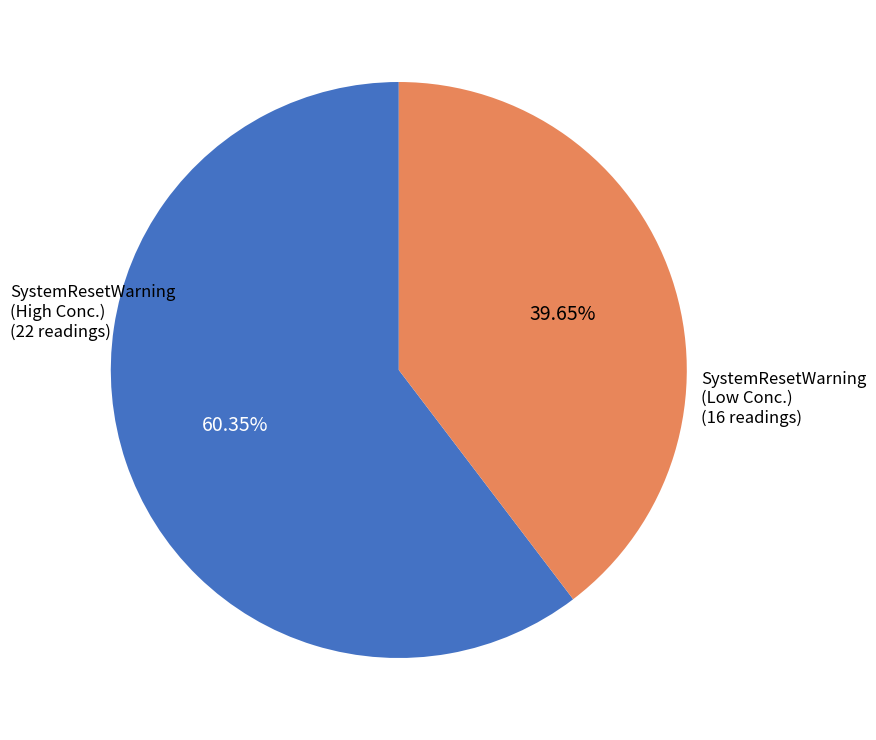

What is the smallest slice in the pie chart?

SystemResetWarning (Low Conc.)